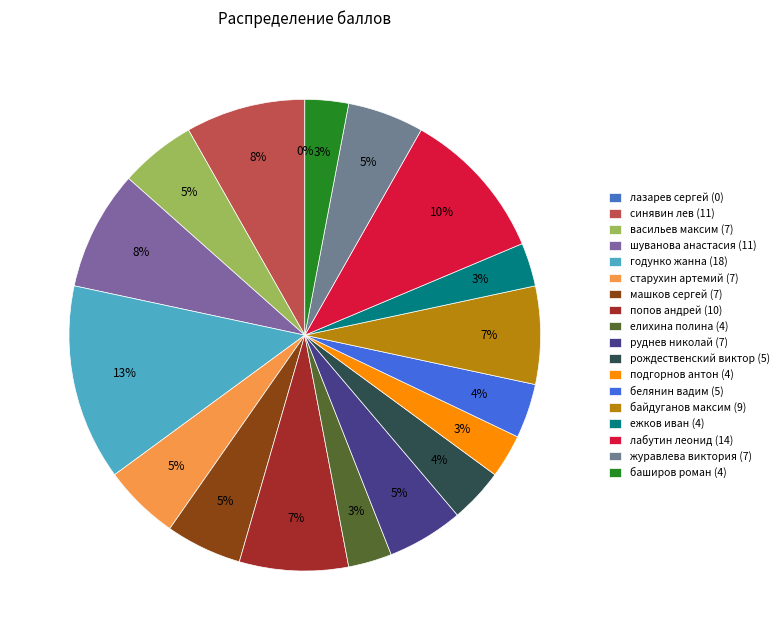

To the nearest percent, what is the combined percentage of годунко жанна (18) and белянин вадим (5)?

17%